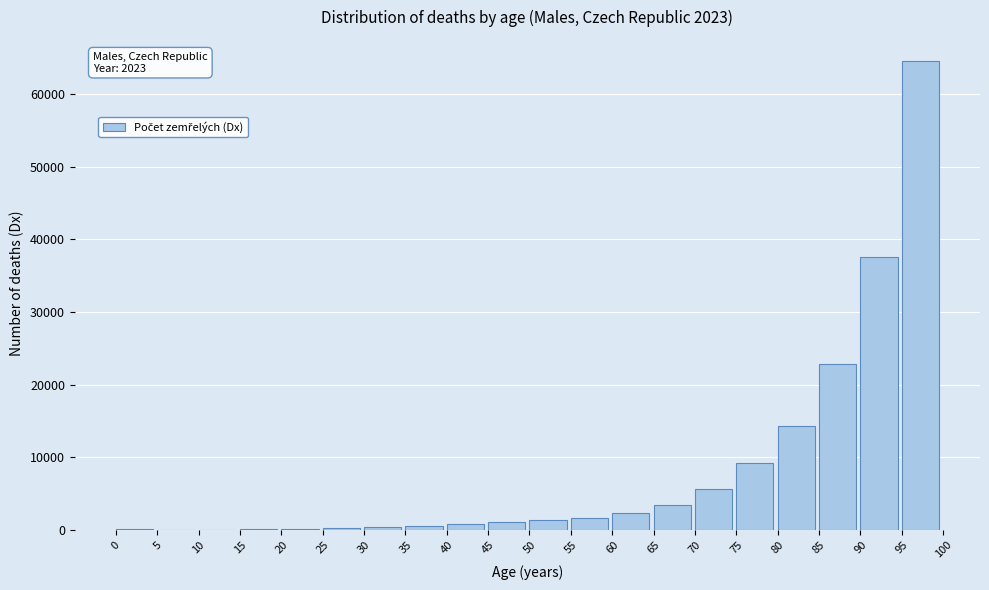

The value at 80 is 9066. True or false?

False